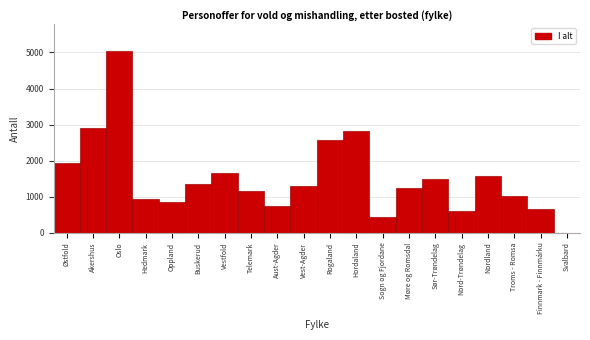

Reading left to right, extract all data points from this chart.

Østfold=1923	Akershus=2914	Oslo=5027	Hedmark=932	Oppland=850	Buskerud=1362	Vestfold=1661	Telemark=1159	Aust-Agder=743	Vest-Agder=1298	Rogaland=2560	Hordaland=2826	Sogn og Fjordane=427	Møre og Romsdal=1231	Sør-Trøndelag=1491	Nord-Trøndelag=613	Nordland=1564	Troms - Romsa=1027	Finnmark - Finnmárku=664	Svalbard=3